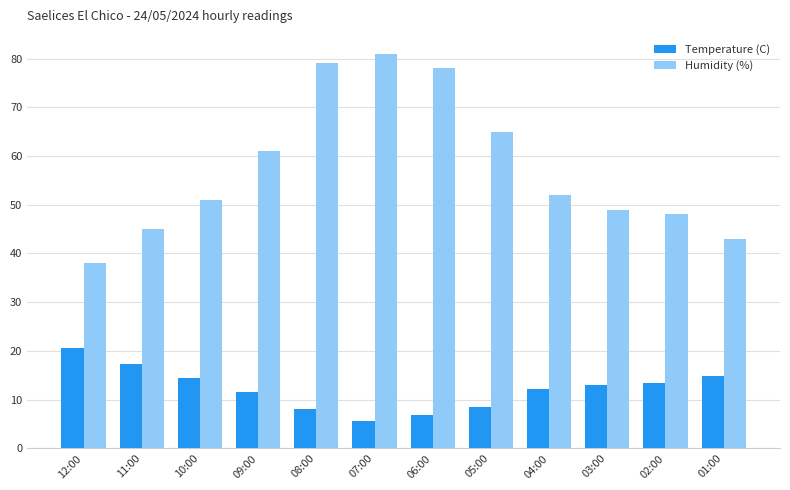

Which category has the lowest value in the Humidity (%) series?

12:00